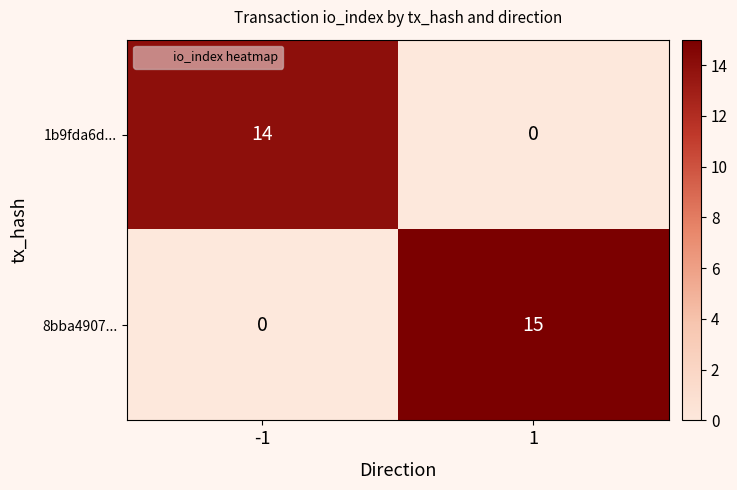

Which series changed the most between -1 and 1?

8bba4907...